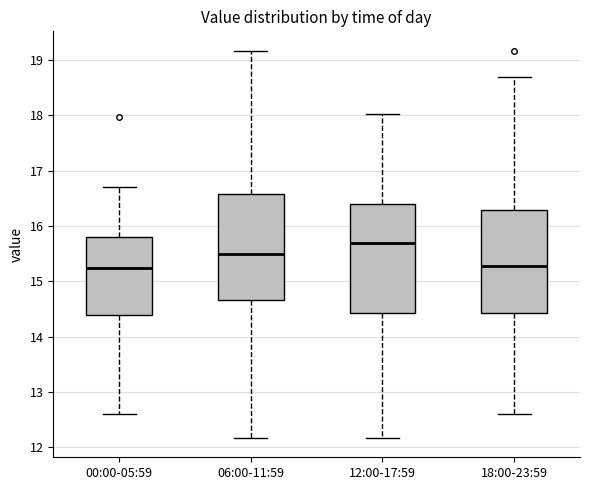

Reading left to right, transcribe this box plot: for each box, give where its median line is, the range the box spans, and where its two whiskers end, as read against the y-axis. The values are not printed on the chart, so give them approximately, as read against the axis.

00:00-05:59: median 15.3, box 14.4 to 15.8, whiskers 12.6 to 16.7
06:00-11:59: median 15.5, box 14.7 to 16.6, whiskers 12.2 to 19.2
12:00-17:59: median 15.7, box 14.4 to 16.4, whiskers 12.2 to 18.0
18:00-23:59: median 15.3, box 14.4 to 16.3, whiskers 12.6 to 18.7